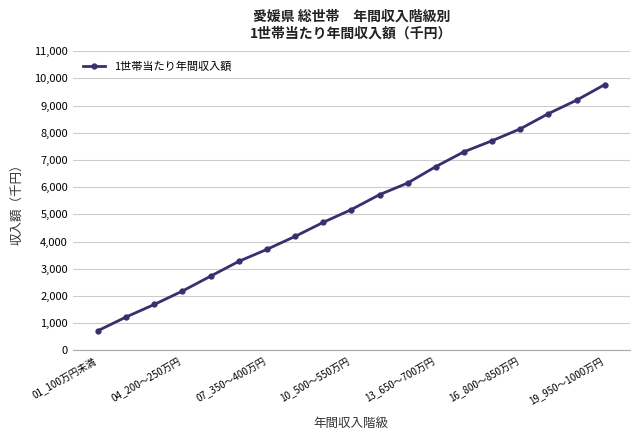

What is the difference between the maximum and minimum values?

9037